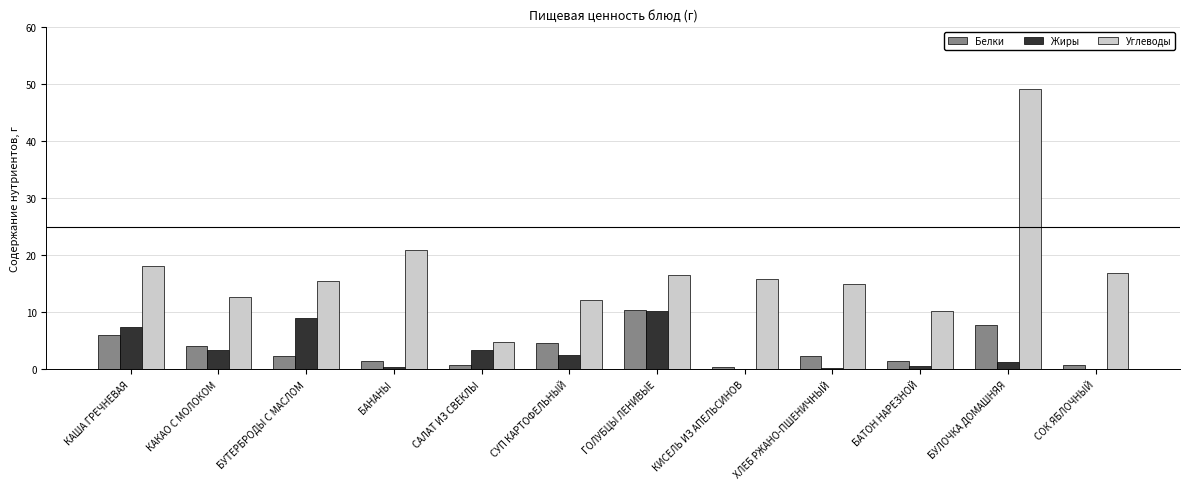

The Жиры series shows 0.0 at СОК ЯБЛОЧНЫЙ. True or false?

True